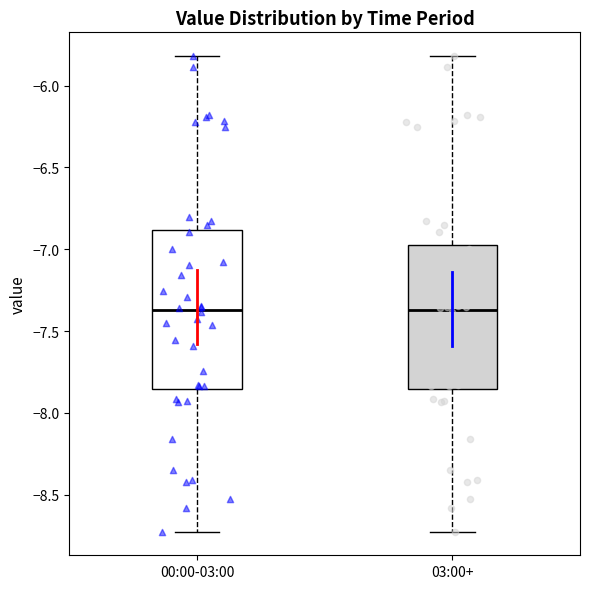

Comparing the boxes themselves (not the whiskers), which one is the tallest?

00:00-03:00